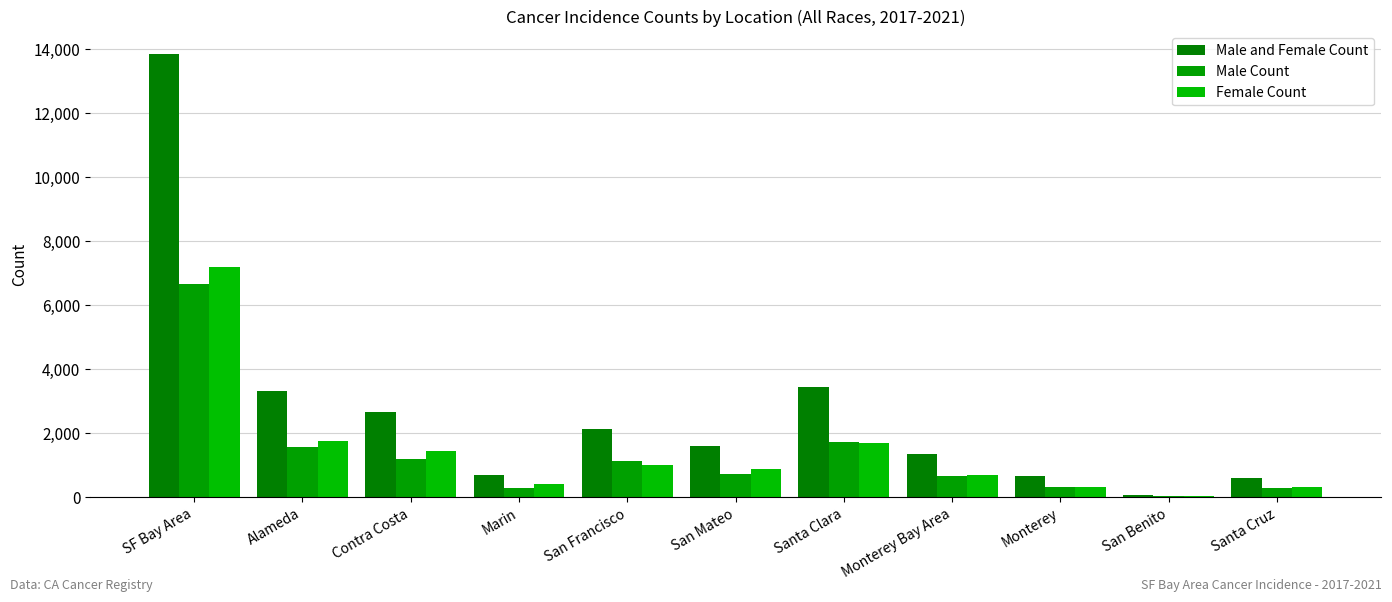

Which series has the widest spread of values?

Male and Female Count